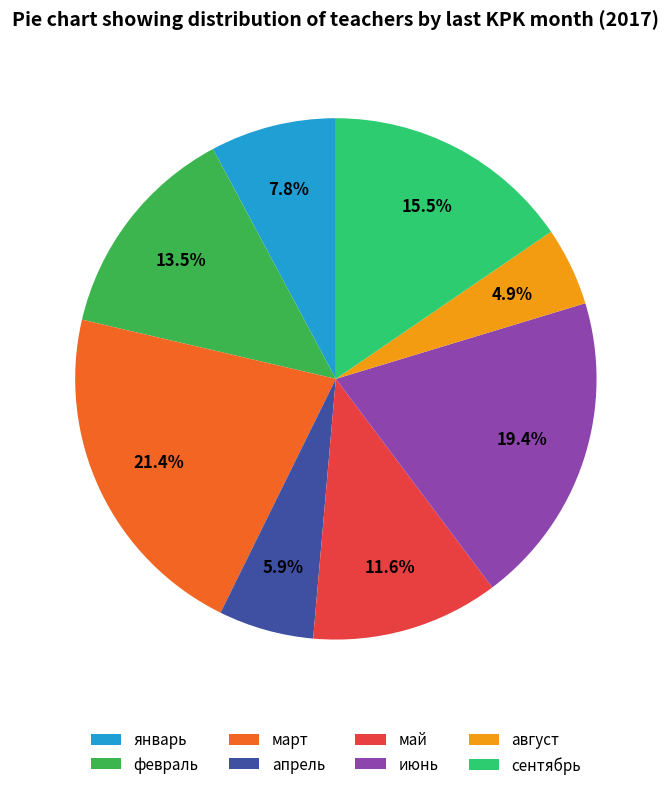

Which slice is the smallest?

август